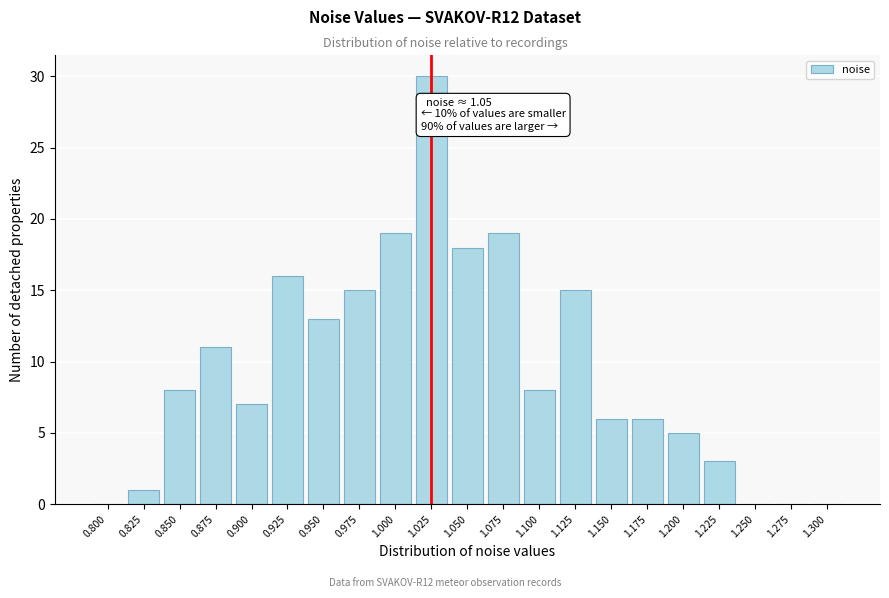

Reading right to left, list all the values displayed in this chart.

1.300=0	1.275=0	1.250=0	1.225=3	1.200=5	1.175=6	1.150=6	1.125=15	1.100=8	1.075=19	1.050=18	1.025=30	1.000=19	0.975=15	0.950=13	0.925=16	0.900=7	0.875=11	0.850=8	0.825=1	0.800=0